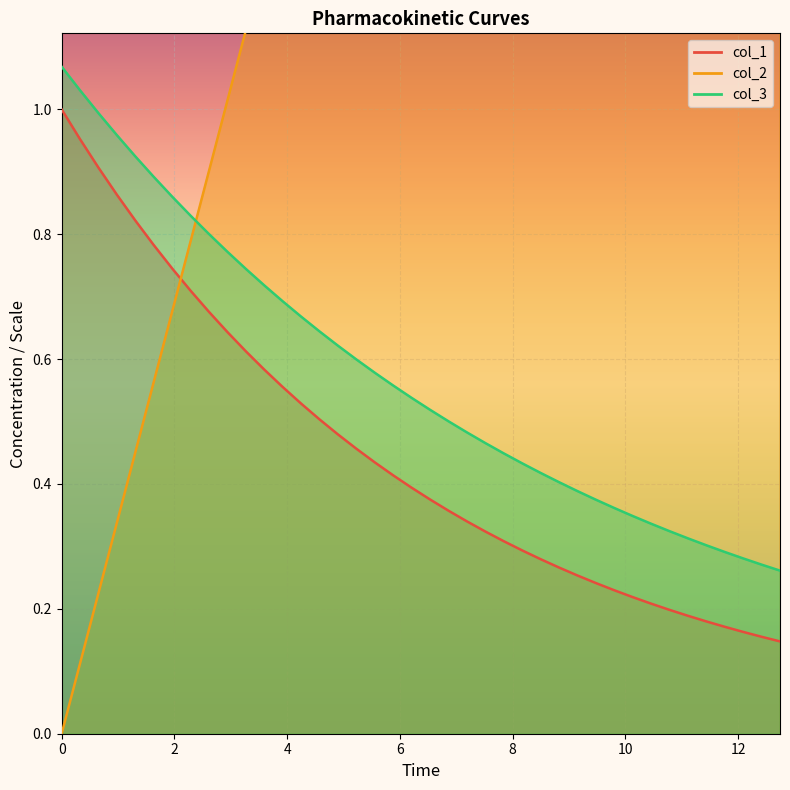

At which category does the chart reach its peak across all series?

12.743661971830974